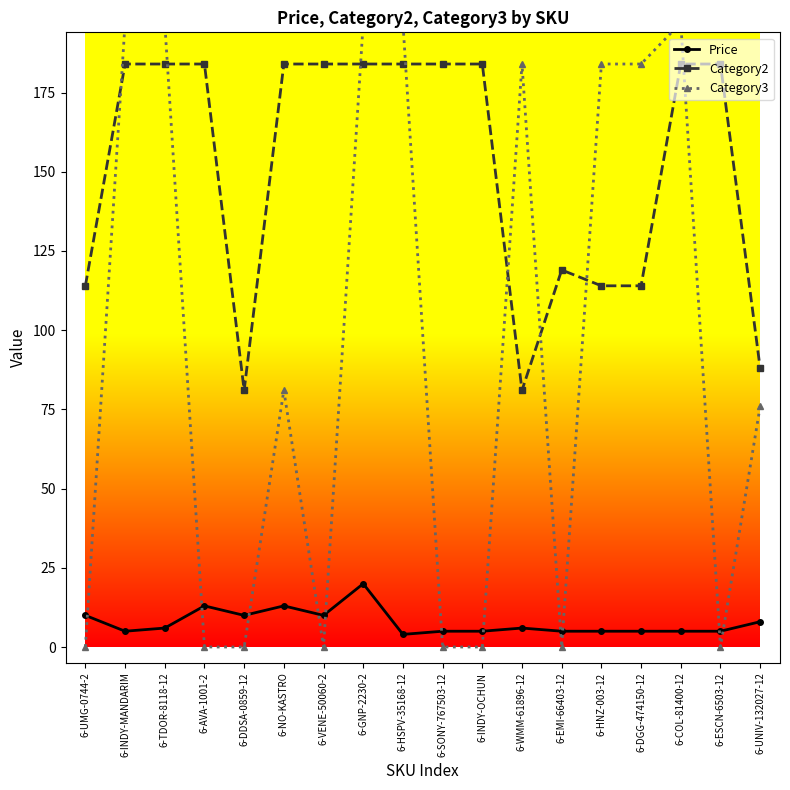

How many interior local valleys does the Category2 series have?

2